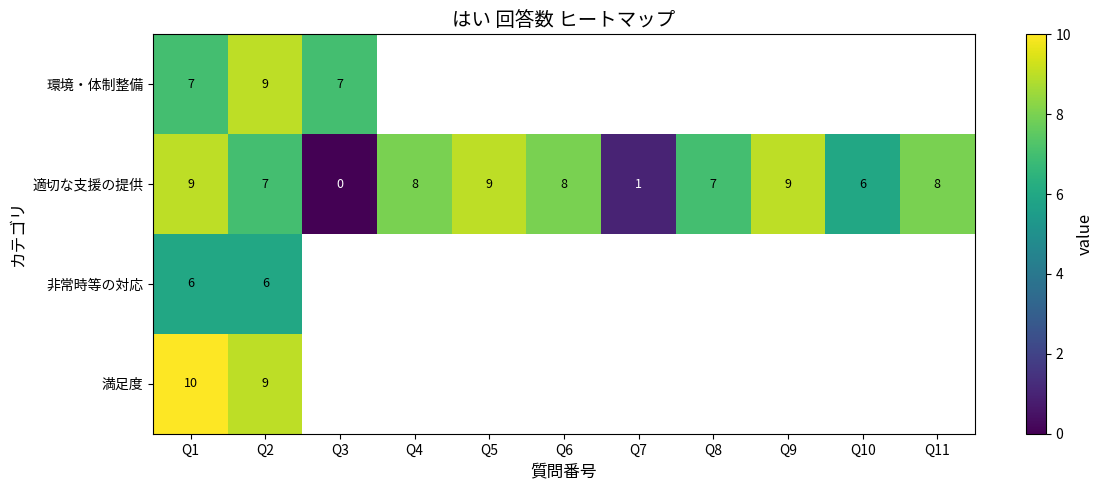

Is it true that 非常時等の対応 equals 10 at Q1?

False